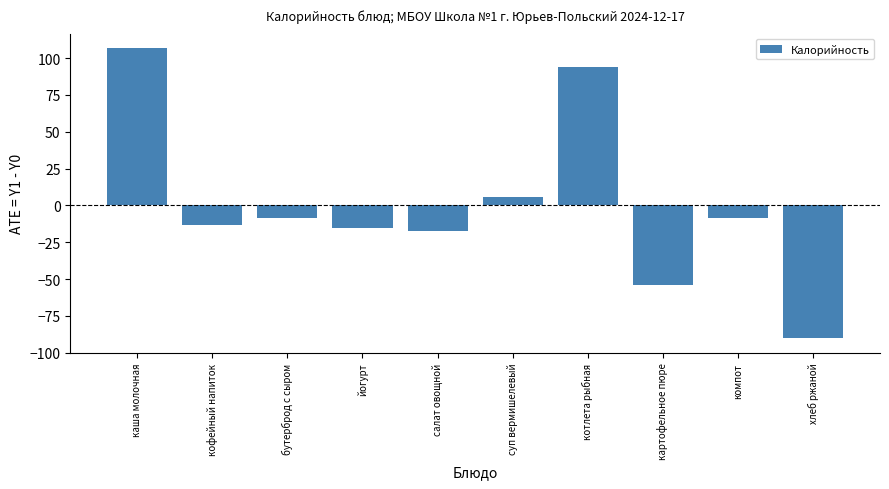

What is the approximate value at каша молочная?

106.8